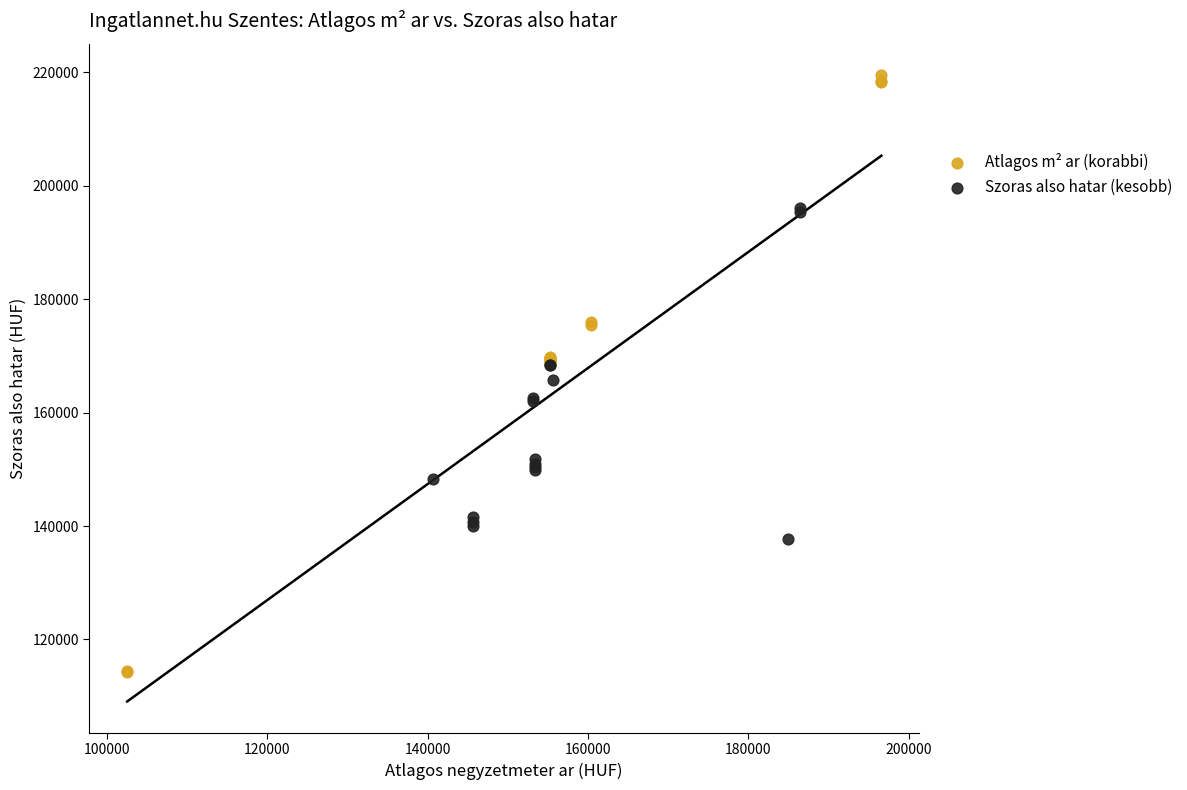

What are all the series names shown in the legend?

Atlagos m² ar (korabbi), Szoras also hatar (kesobb)